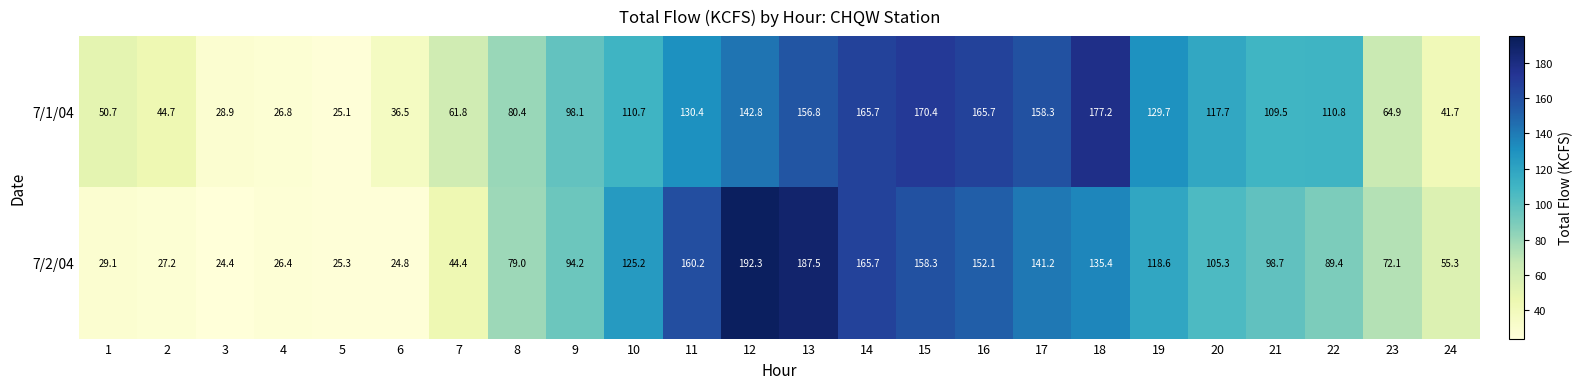

What is the difference between the highest and lowest values at 9?

3.9